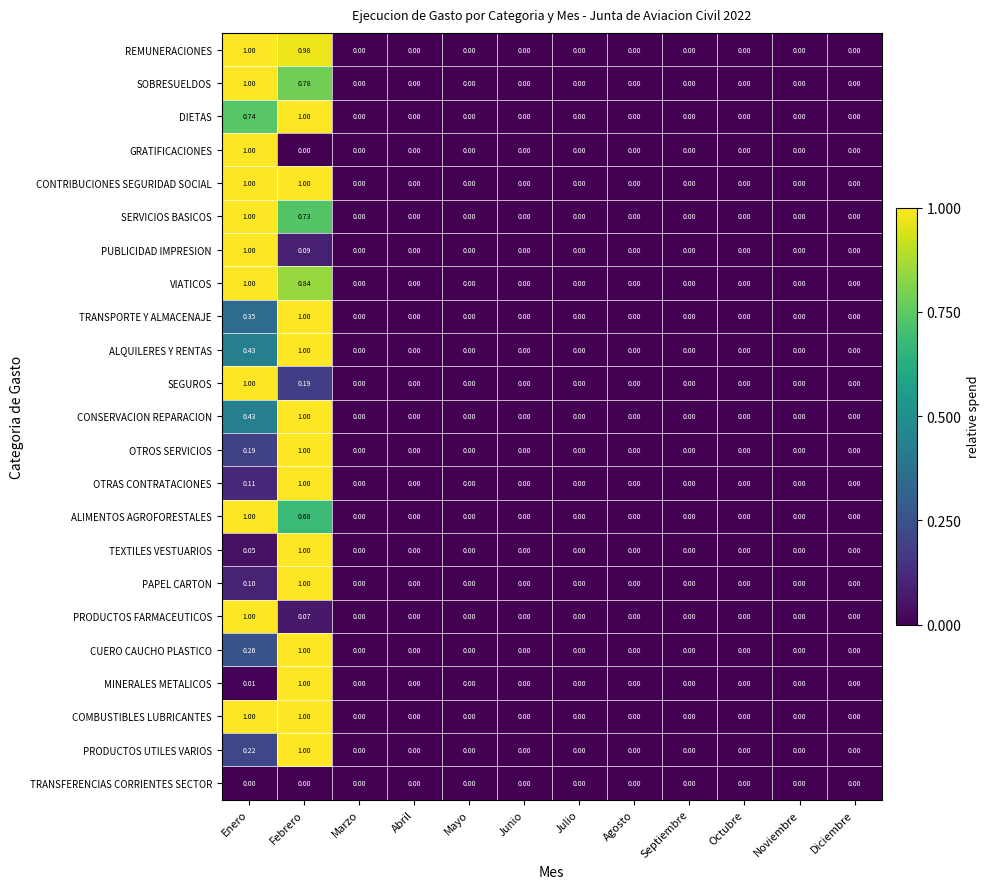

At which category is the sum across all series the highest?

Febrero